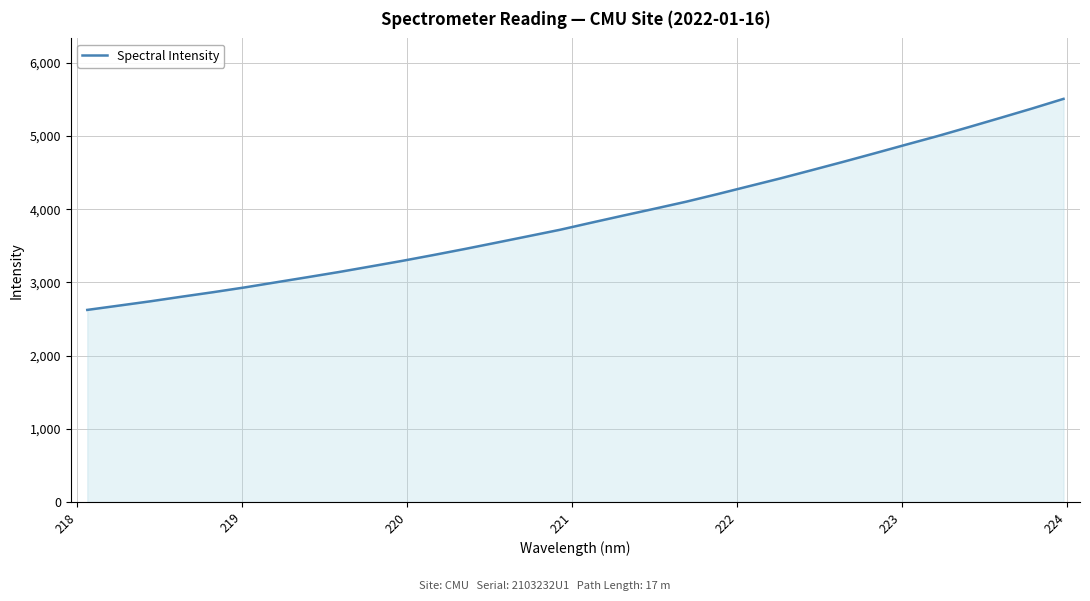

What is the smallest value displayed?

2624.4